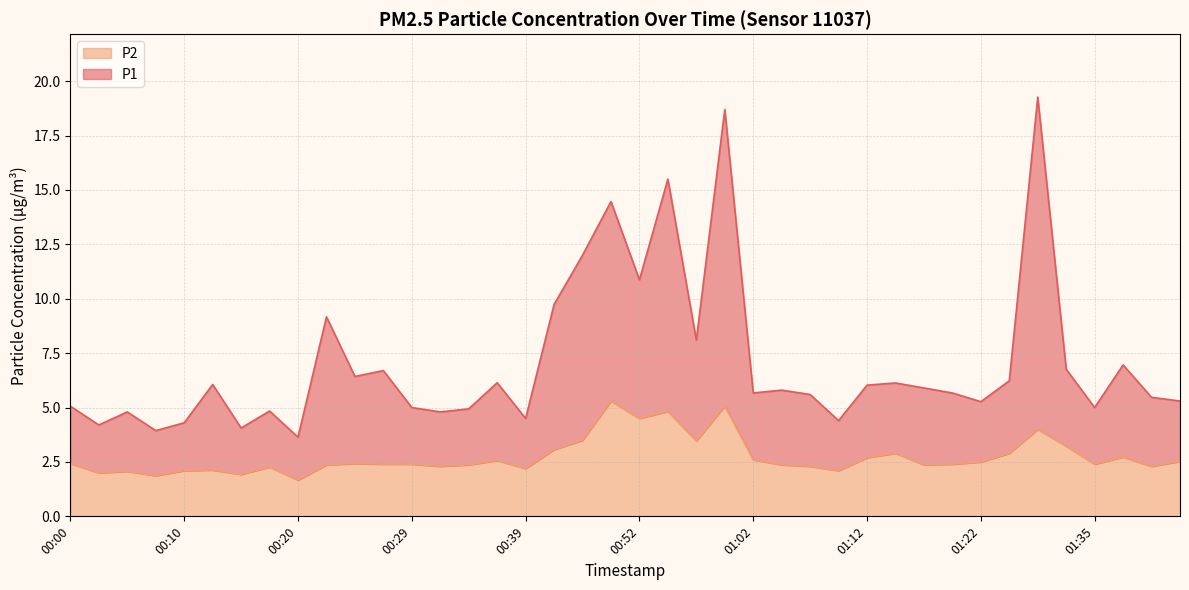

Reading right to left, list all the values displayed in this chart.

P1: 5.3	5.5	7.0	5.0	6.8	19.3	6.2	5.3	5.7	5.9	6.1	6.0	4.4	5.6	5.8	5.7	18.7	8.1	15.5	10.9	14.5	12.0	9.7	4.5	6.1	4.9	4.8	5.0	6.7	6.4	9.2	3.6	4.8	4.1	6.1	4.3	3.9	4.8	4.2	5.1
P2: 2.5	2.3	2.7	2.4	3.2	4.0	2.9	2.5	2.4	2.4	2.9	2.7	2.1	2.3	2.4	2.6	5.1	3.5	4.8	4.5	5.3	3.5	3.1	2.2	2.6	2.4	2.3	2.4	2.4	2.4	2.4	1.7	2.3	1.9	2.1	2.1	1.9	2.1	2.0	2.4